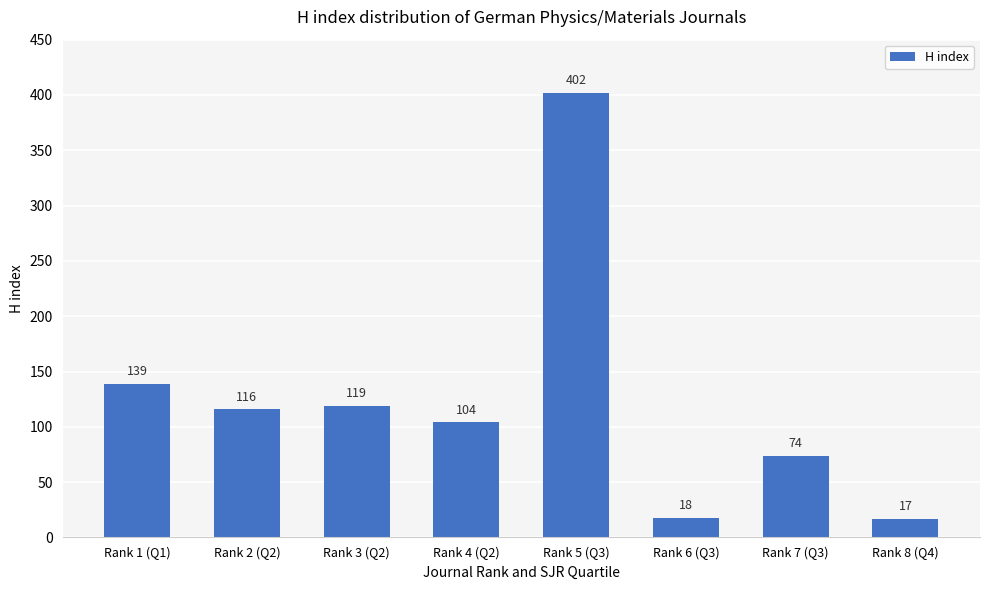

What is the smallest value displayed?

17